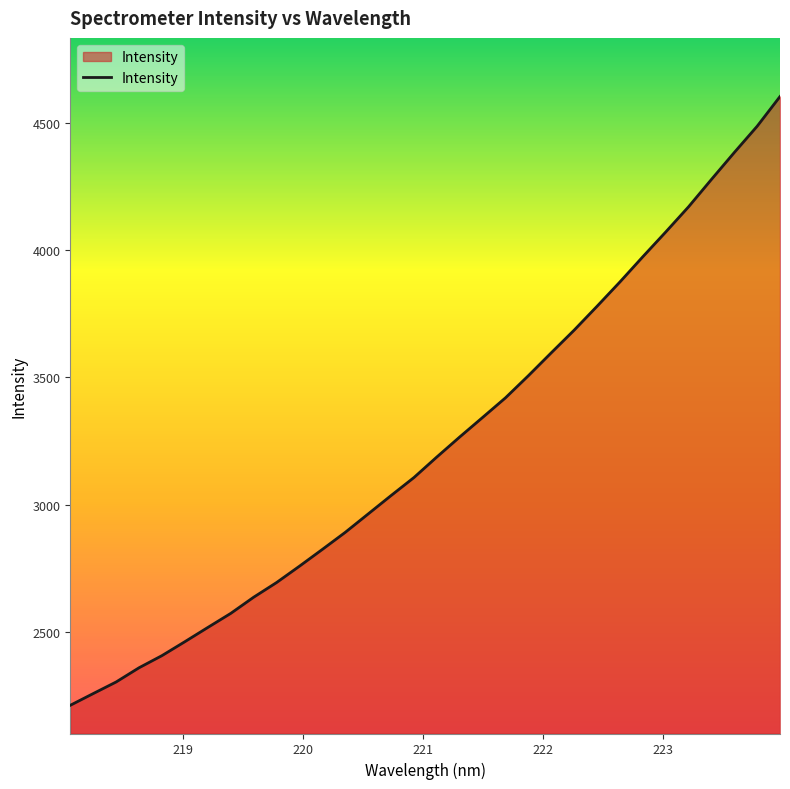

What is the greatest value displayed?

4602.5